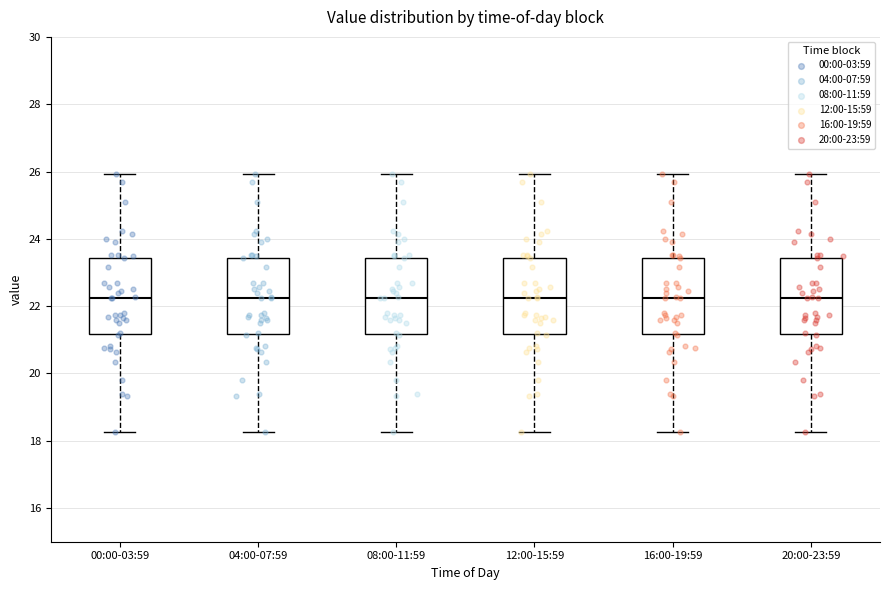

Reading left to right, read every box against the y-axis: the position of its median line, the range the box covers, and the ends of its whiskers. The values are not printed on the chart, so give them approximately, as read against the axis.

00:00-03:59: median 22.2, box 21.2 to 23.4, whiskers 18.2 to 26.0
04:00-07:59: median 22.2, box 21.2 to 23.4, whiskers 18.2 to 26.0
08:00-11:59: median 22.2, box 21.2 to 23.4, whiskers 18.2 to 26.0
12:00-15:59: median 22.2, box 21.2 to 23.4, whiskers 18.2 to 26.0
16:00-19:59: median 22.2, box 21.2 to 23.4, whiskers 18.2 to 26.0
20:00-23:59: median 22.2, box 21.2 to 23.4, whiskers 18.2 to 26.0